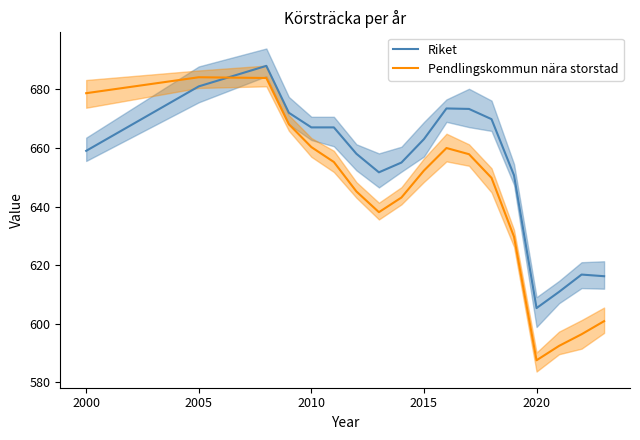

The Pendlingskommun nära storstad series shows 1129.2 at 2015. True or false?

False